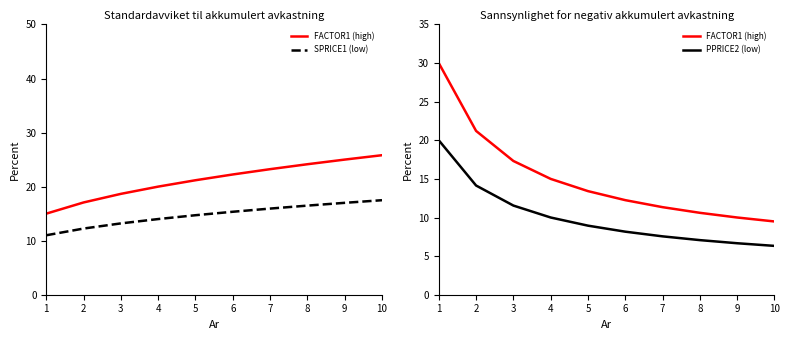

How many data points does each series have?

10